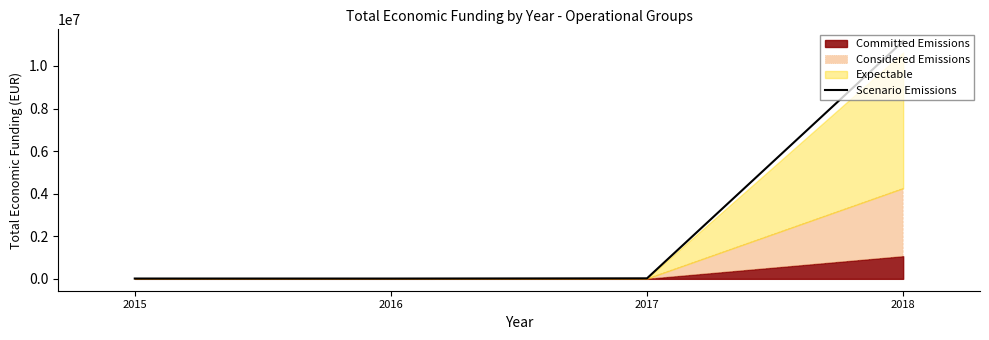

What is the minimum value shown in the chart?

13744.5